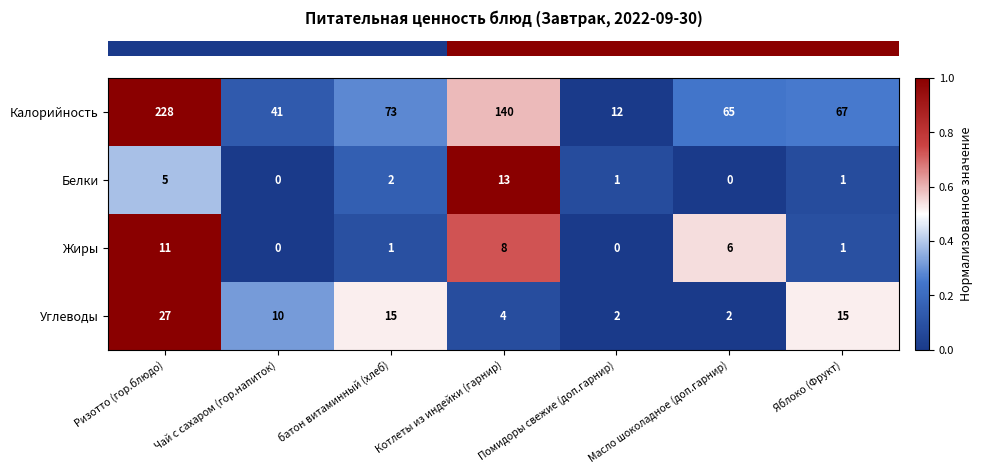

What is the sum of all Белки values?

22